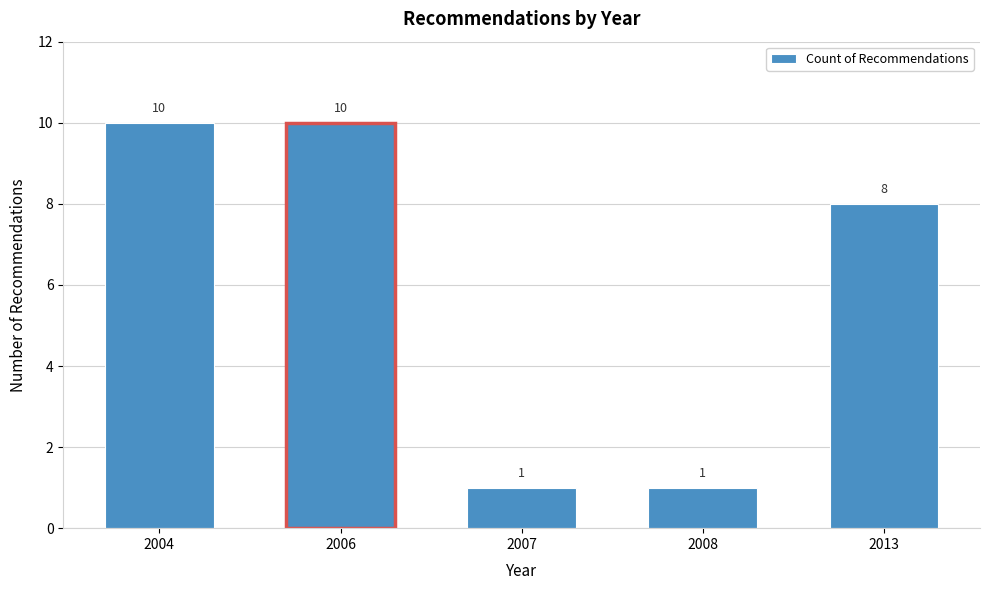

Reading right to left, extract all data points from this chart.

8	1	1	10	10